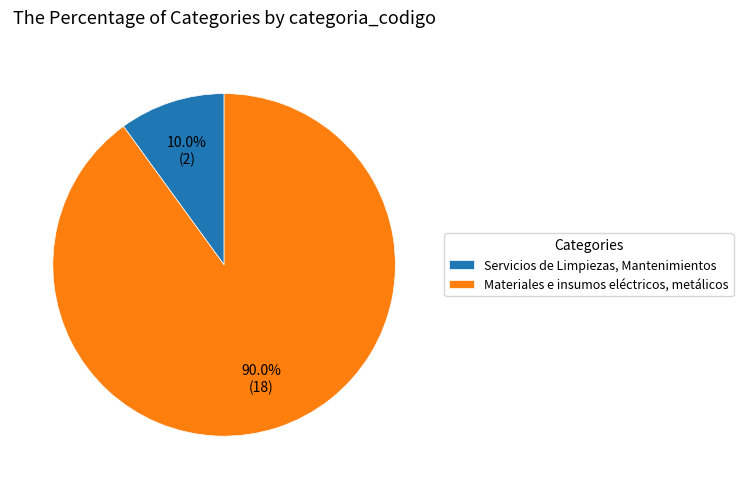

Is there a majority slice in this chart?

Yes